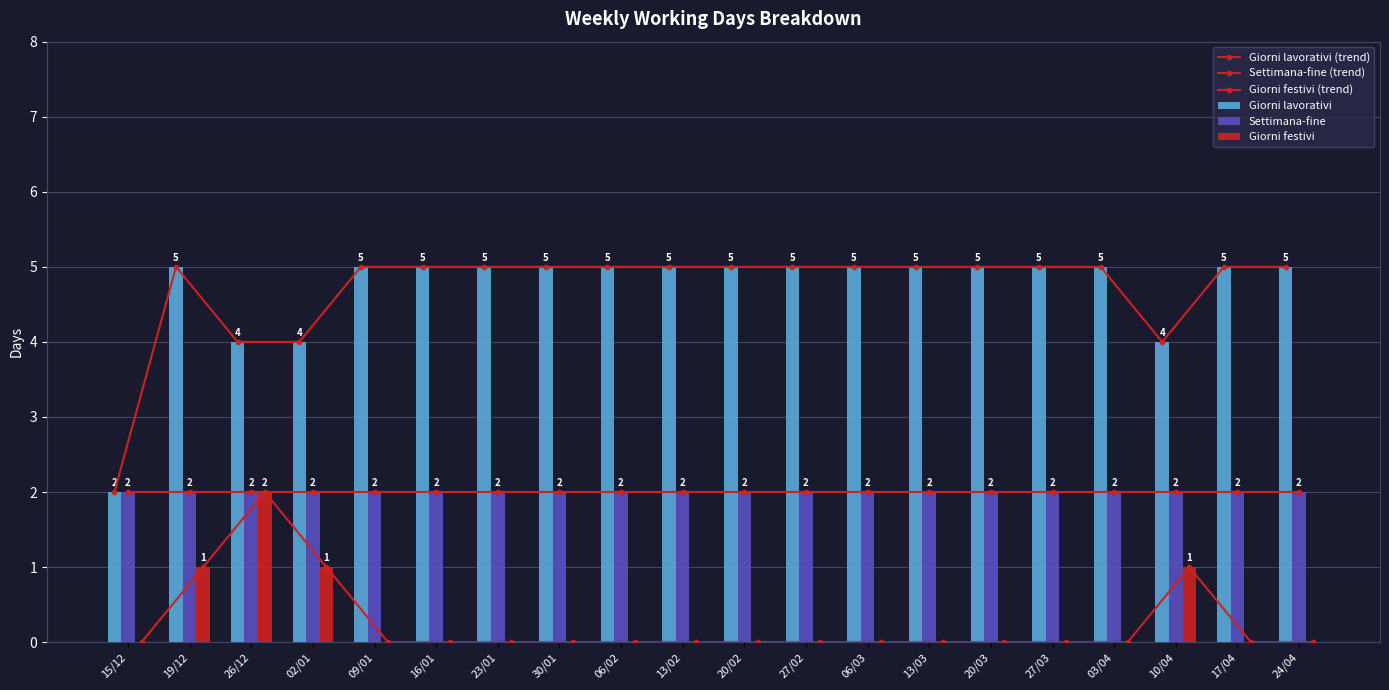

Does the chart contain any negative values?

No